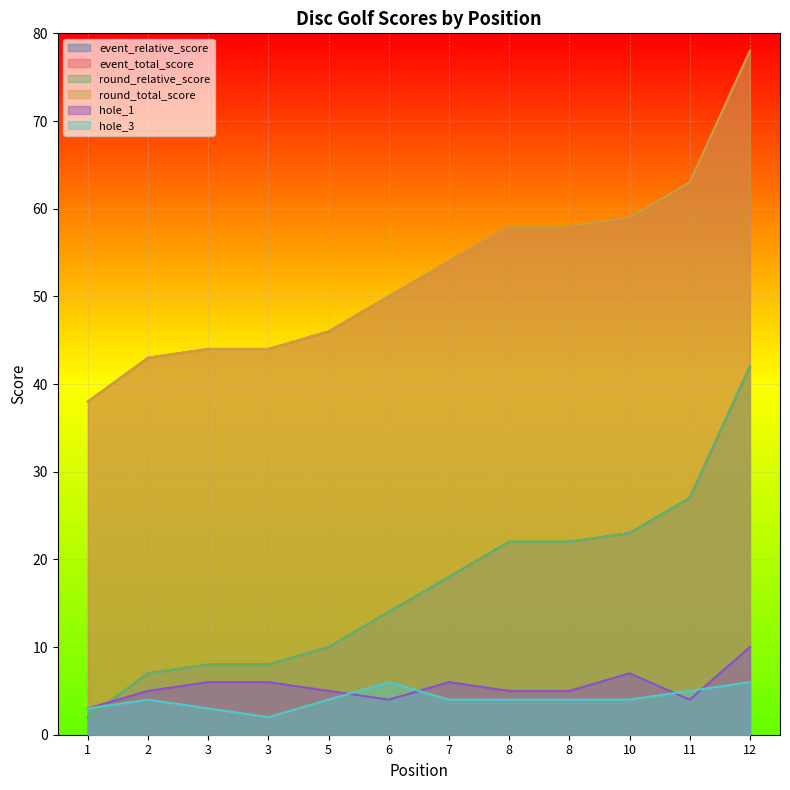

Rank the series at 1 from highest to lowest value.

event_total_score, round_total_score, hole_1, hole_3, event_relative_score, round_relative_score